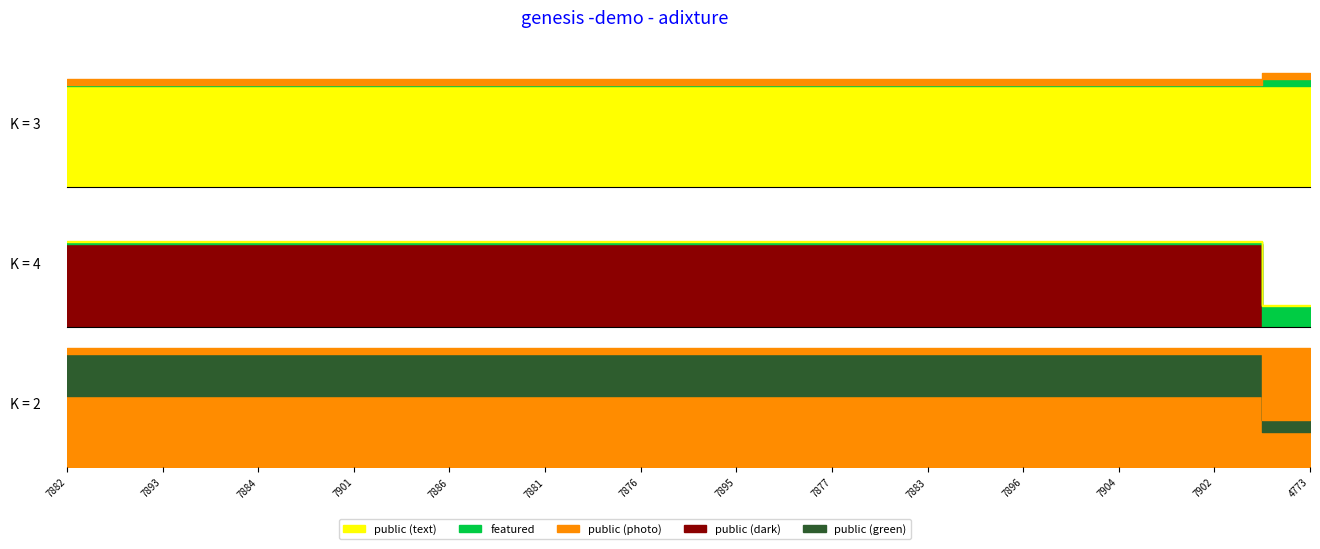

What is the total value across all series at 7896?

1